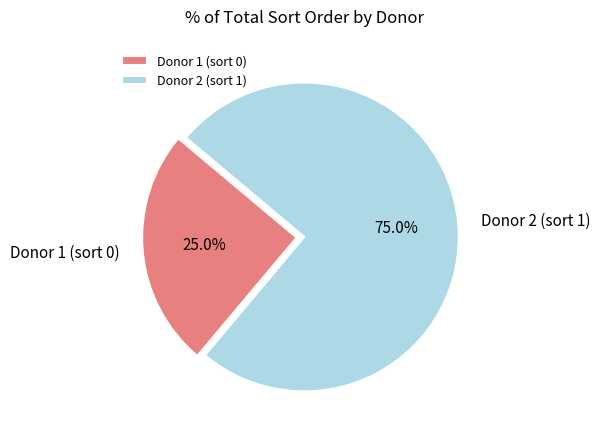

Rank the categories by value from lowest to highest.

Donor 1 (sort 0), Donor 2 (sort 1)